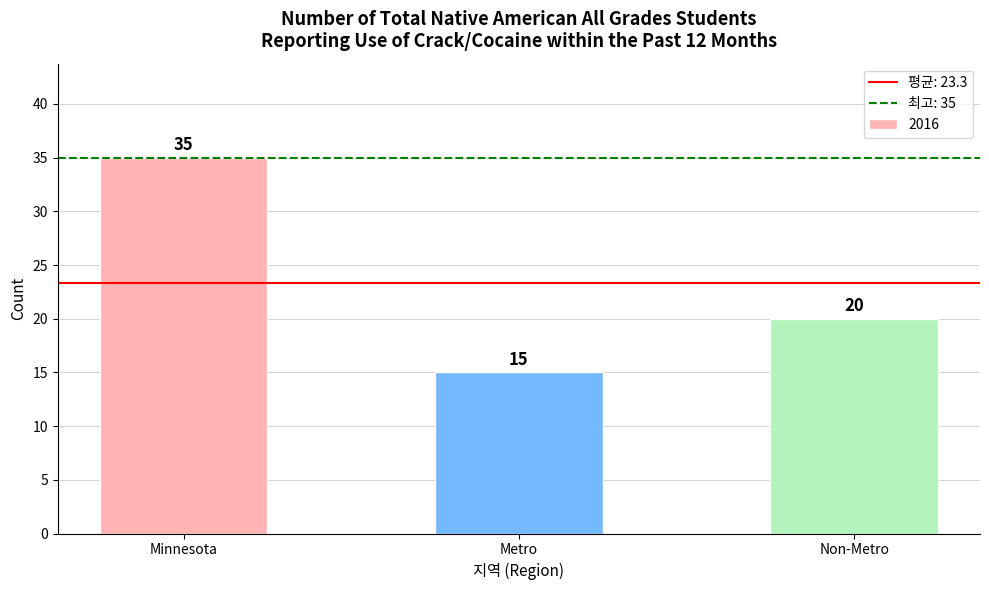

Count the number of data series in this chart.

1